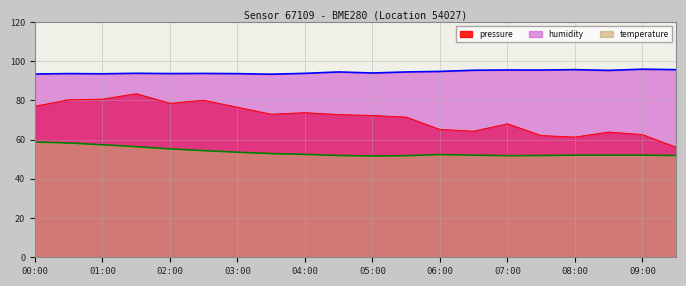

What is the difference between the highest and lowest values at 03:30?

40.5